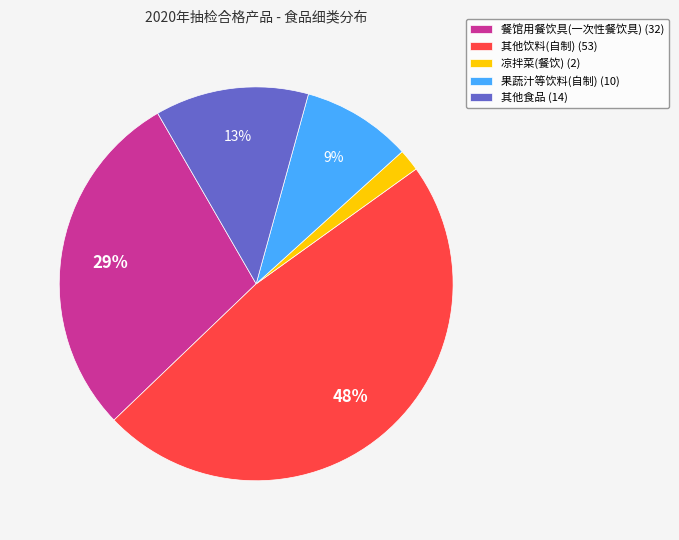

How many slices are in this pie chart?

5